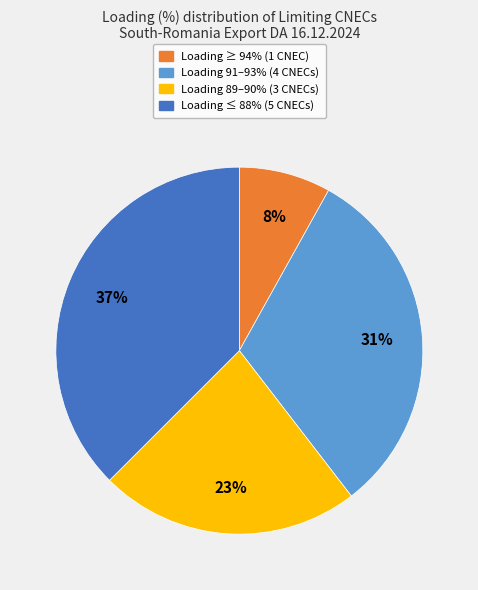

Does any single category account for the majority?

No